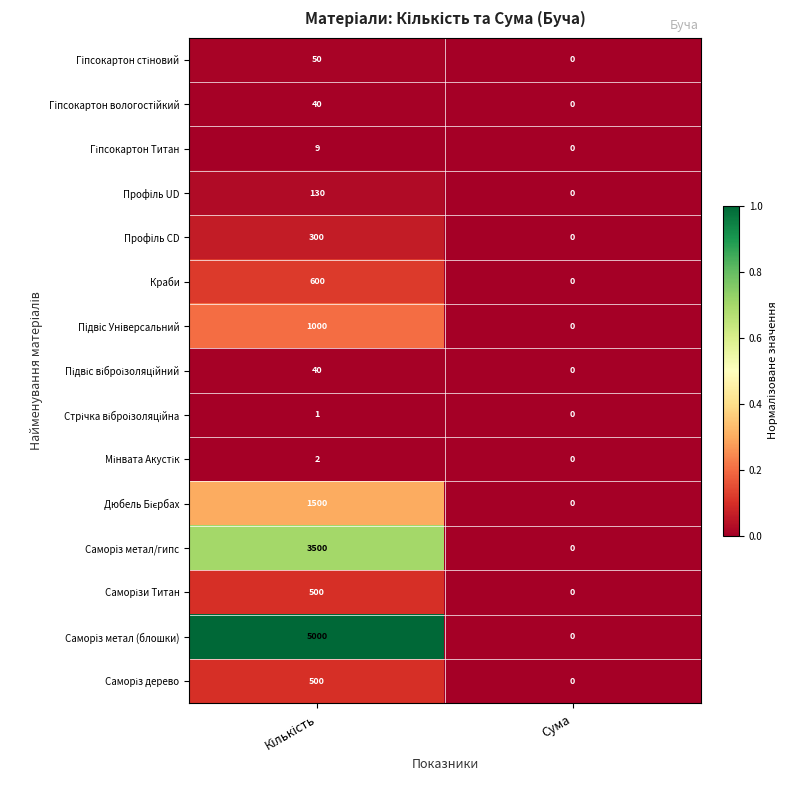

Is it true that Гiпсокартон вологостiйкий equals 0 at Сума?

True